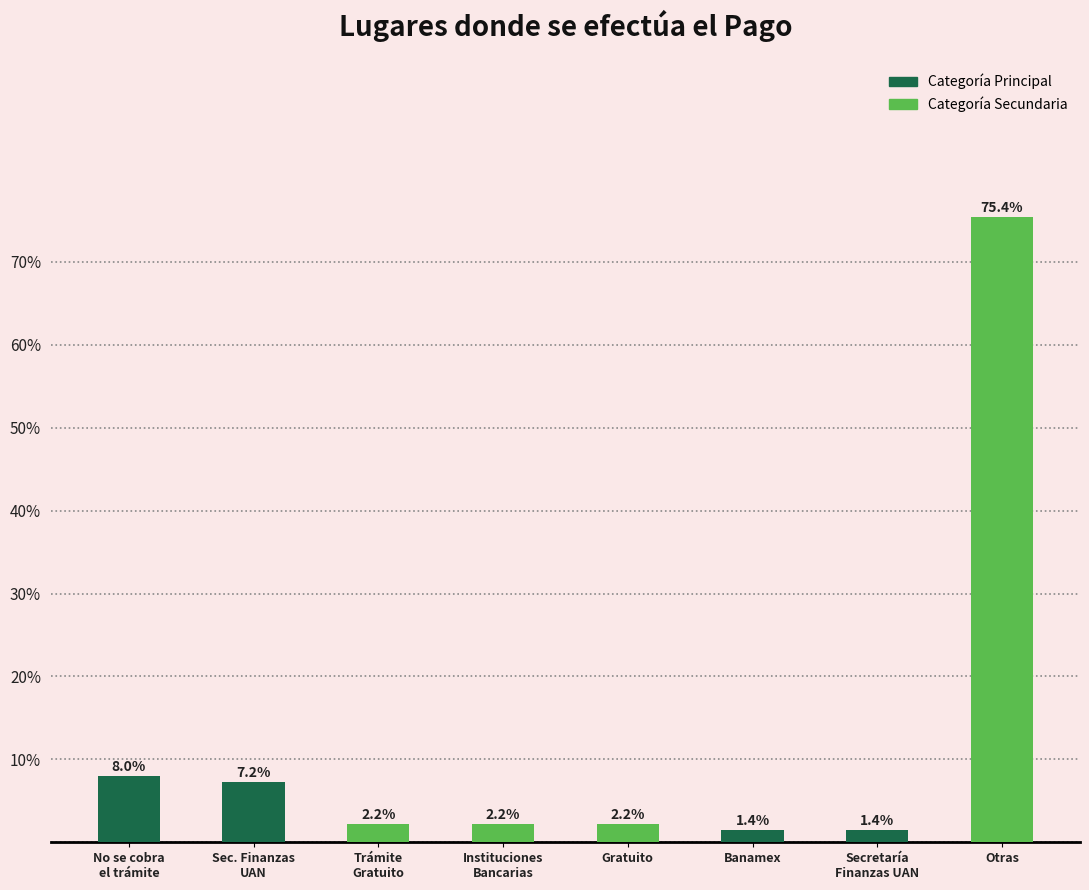

Reading left to right, transcribe all the data shown in this chart.

8.0	7.2	2.2	2.2	2.2	1.4	1.4	75.4